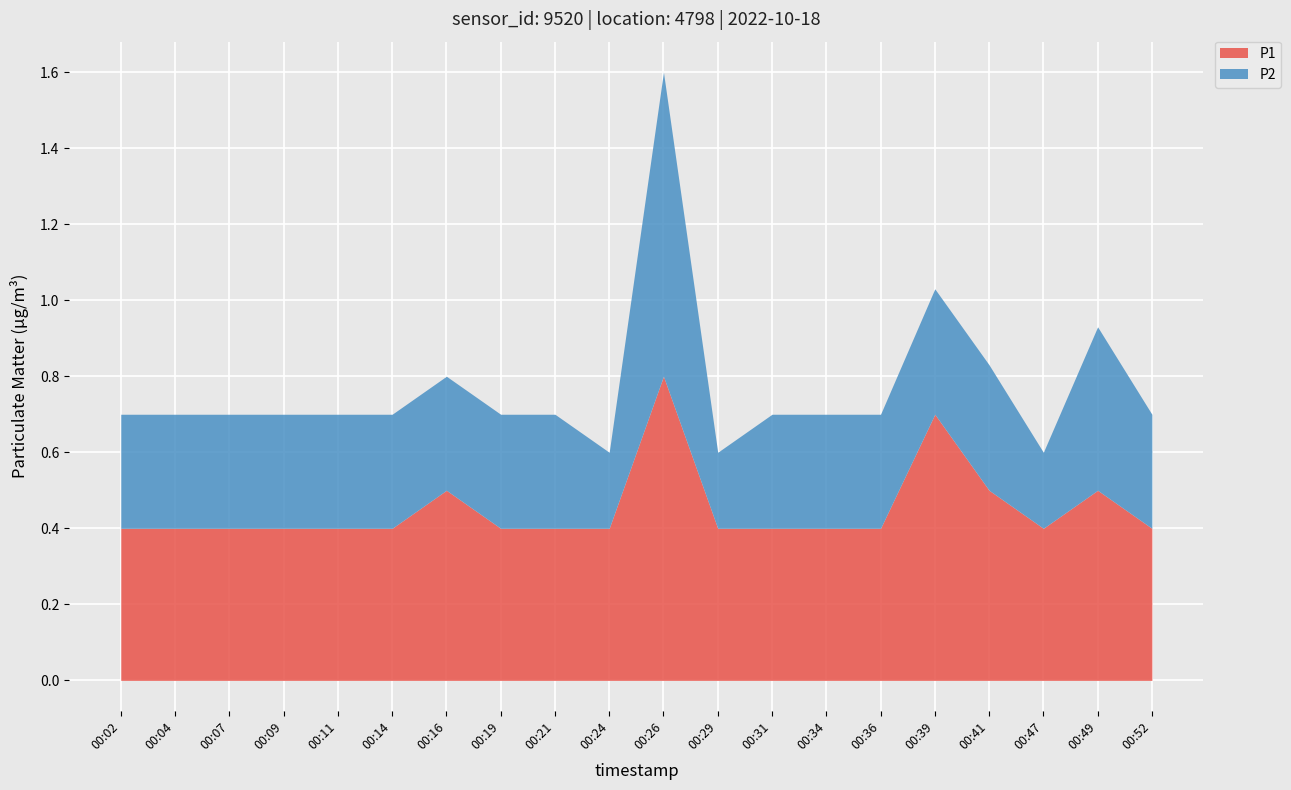

What is the minimum value shown in the chart?

0.4